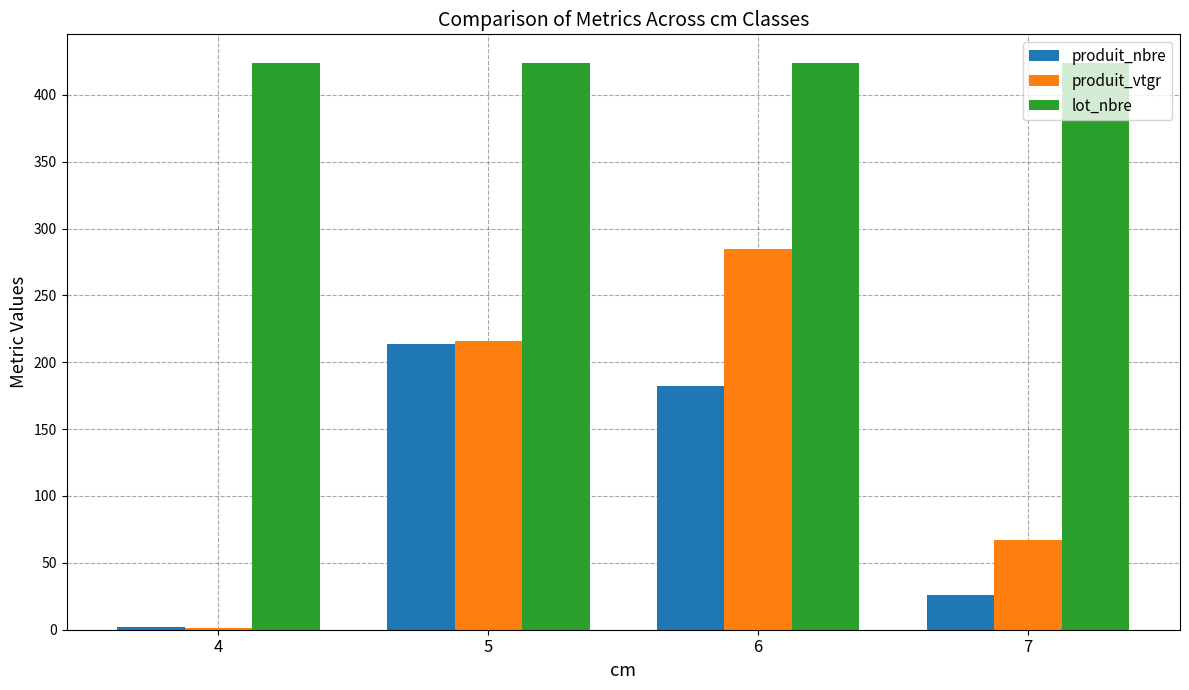

Is it true that lot_nbre equals 424.0 at 6?

True